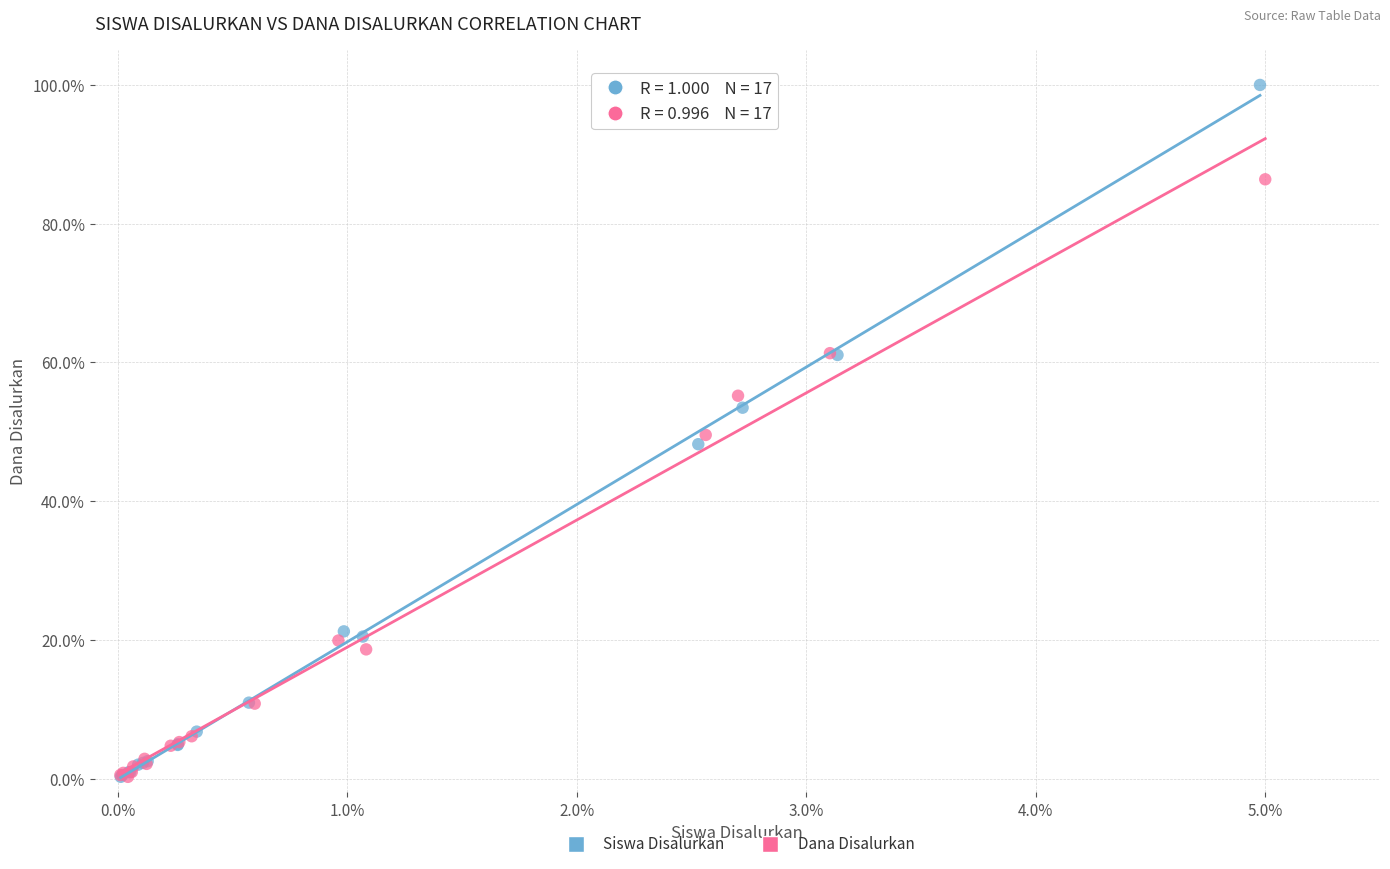

Which series contains the highest Y value?

Siswa Disalurkan